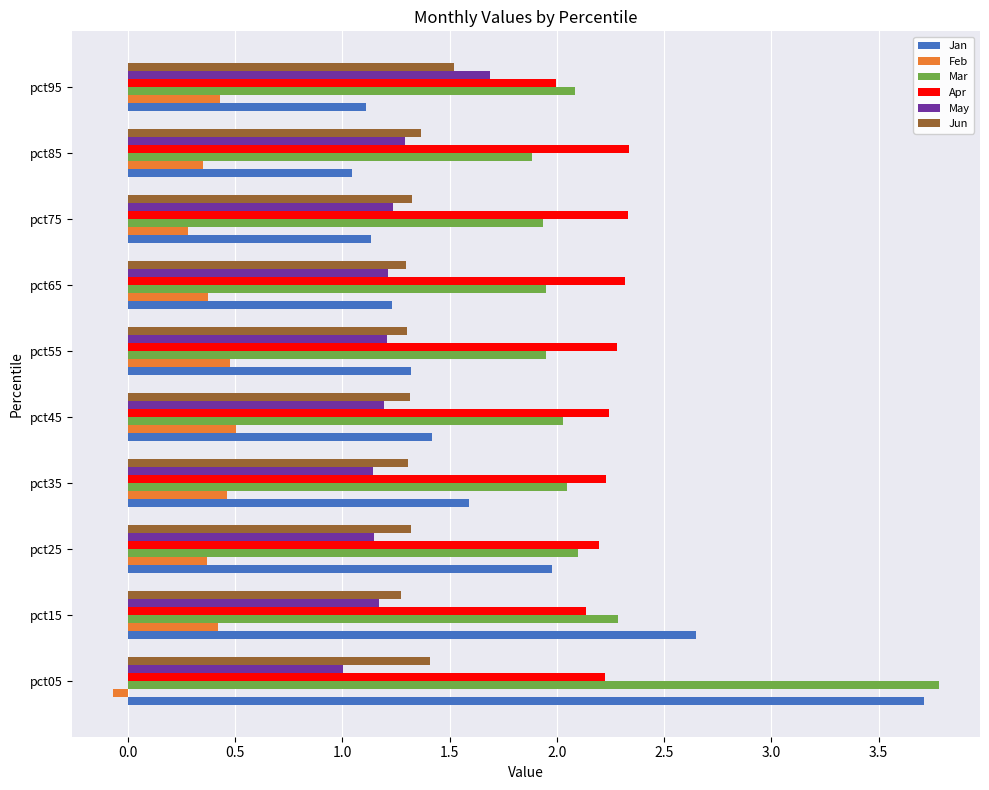

Which series has the largest range (max minus min)?

Jan